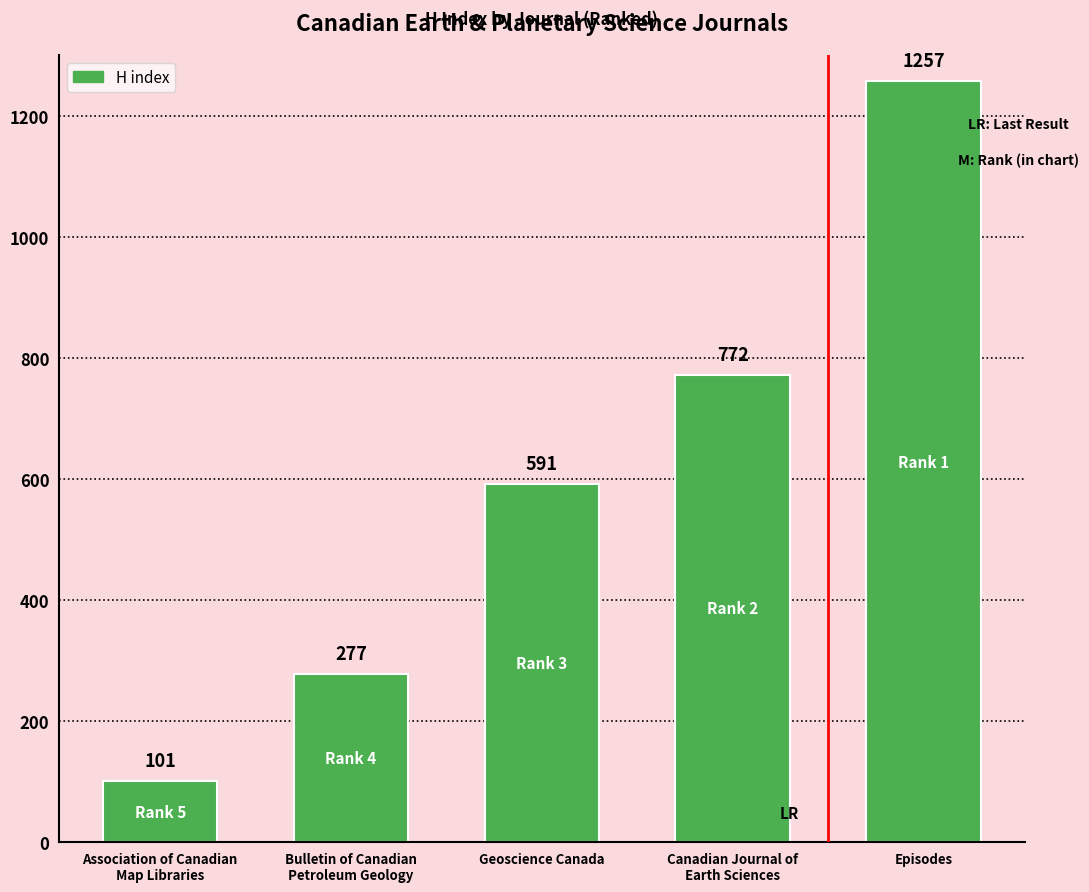

Rank the categories by value from highest to lowest.

Episodes, Canadian Journal of
Earth Sciences, Geoscience Canada, Bulletin of Canadian
Petroleum Geology, Association of Canadian
Map Libraries